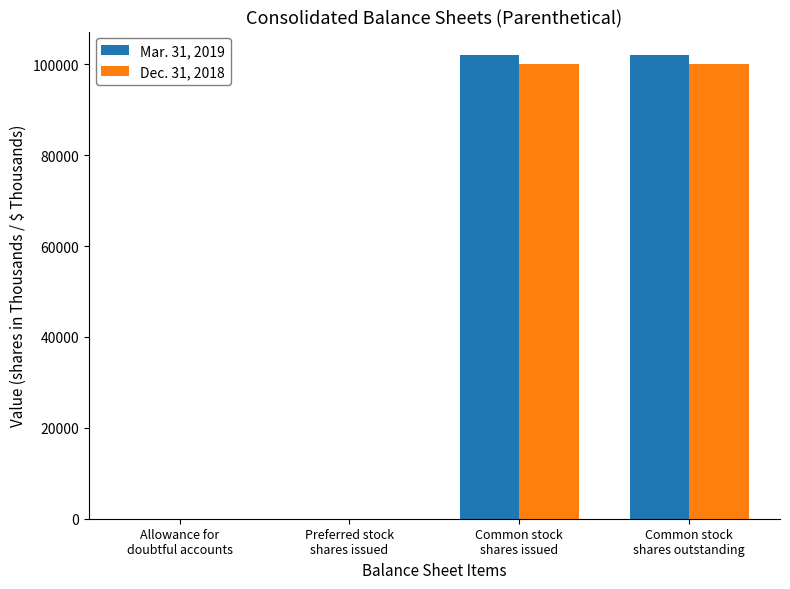

What is the value of the Dec. 31, 2018 bar at the 3rd from the left?

100105